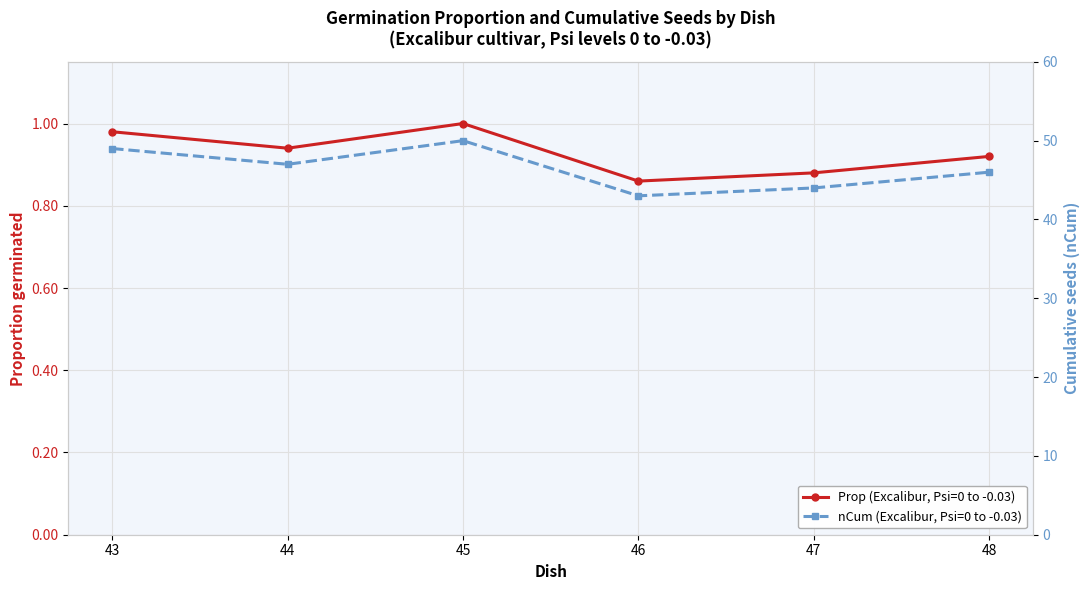

At which label is nCum (Excalibur, Psi=0 to -0.03) closest to 46?

48